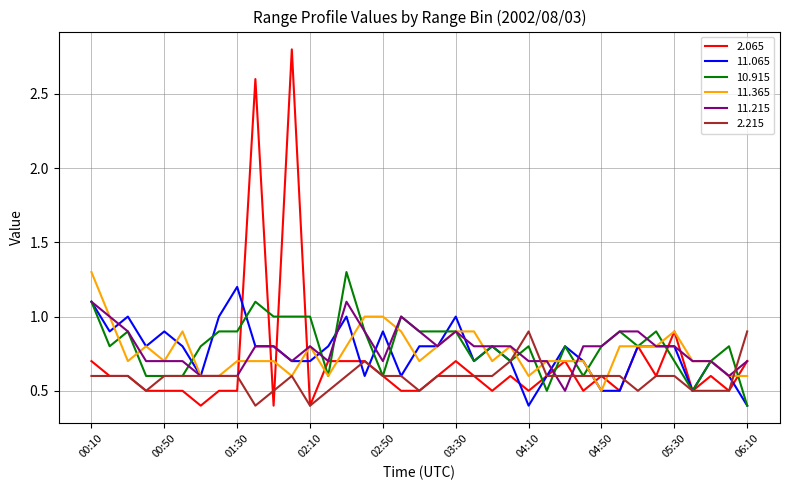

Which series has the widest spread of values?

2.065